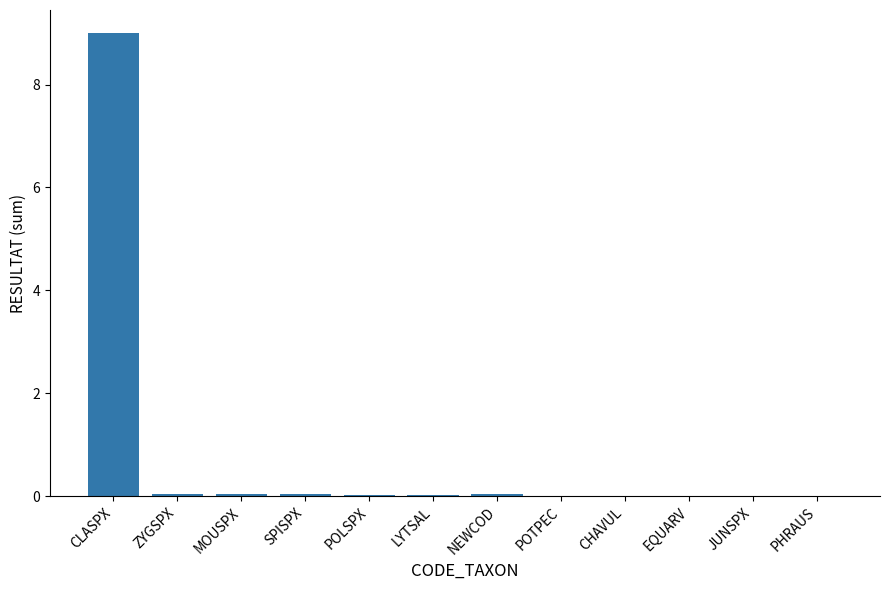

Is it true that the value at CHAVUL is 0.0?

True